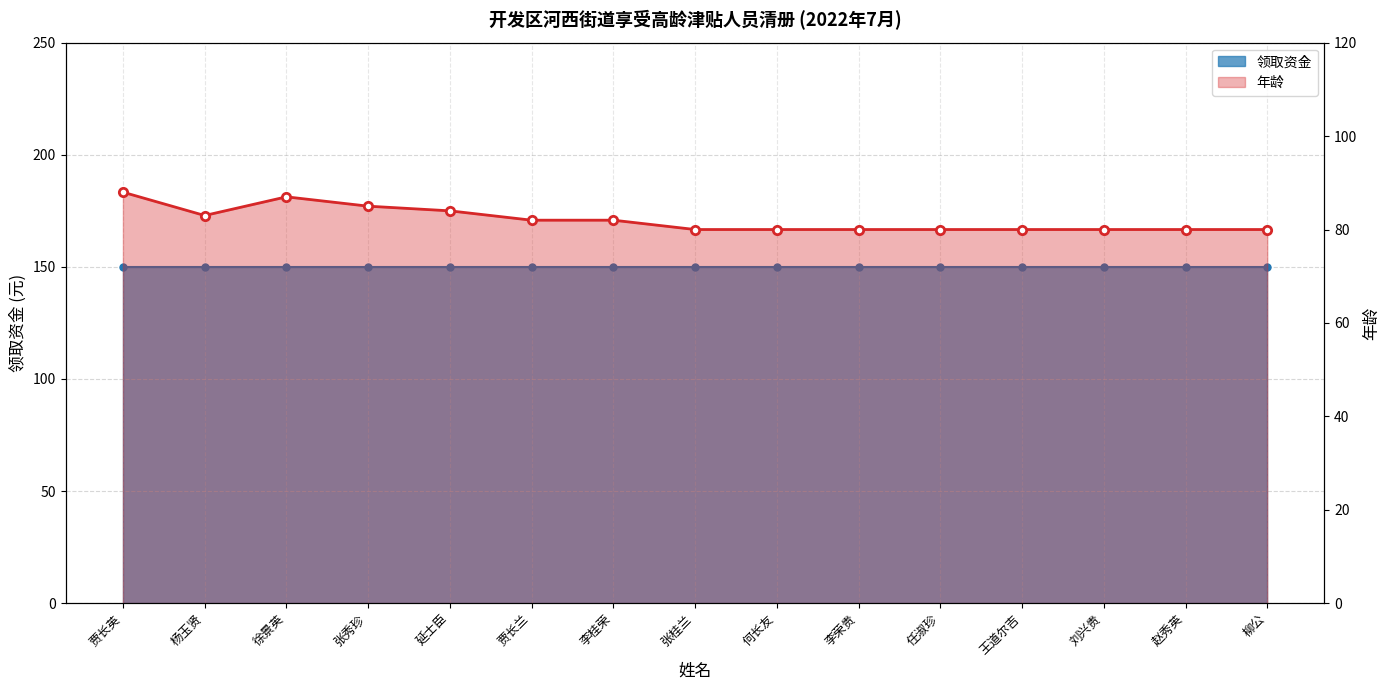

What is the greatest value displayed?

88